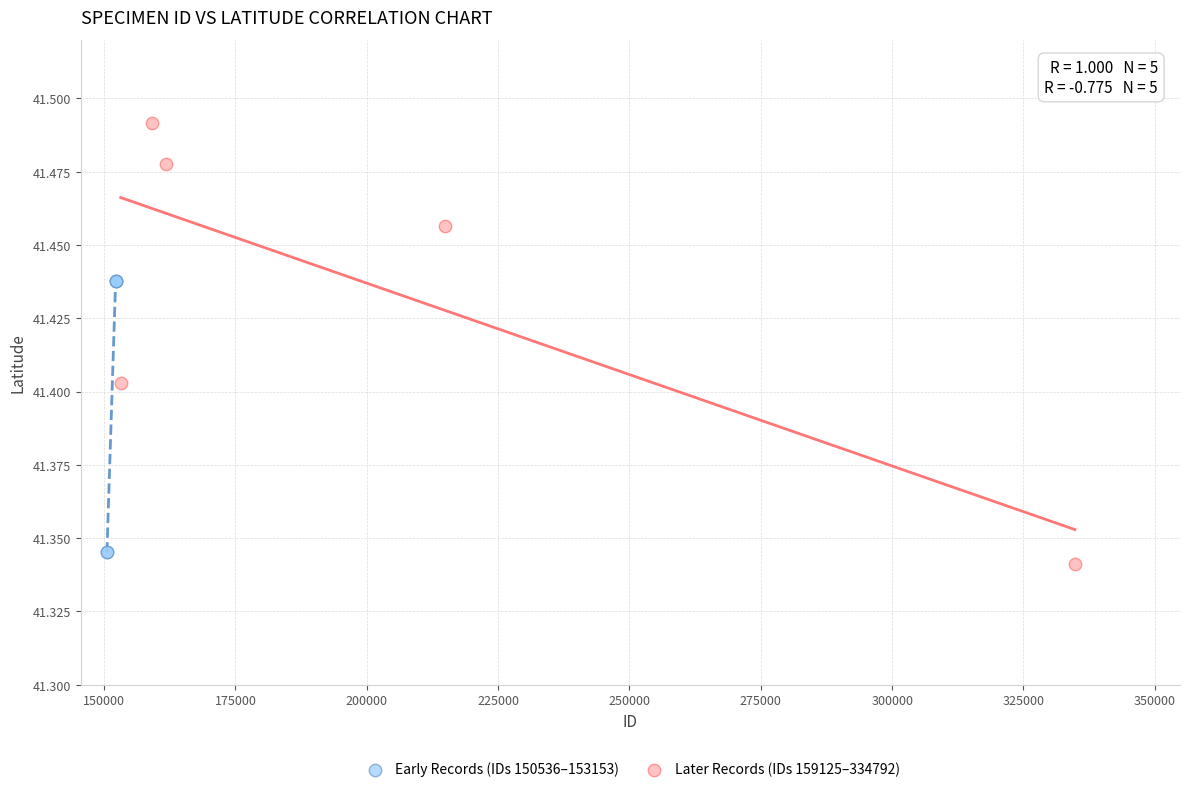

Which series has the largest Y range (max minus min)?

Later Records (IDs 159125–334792)